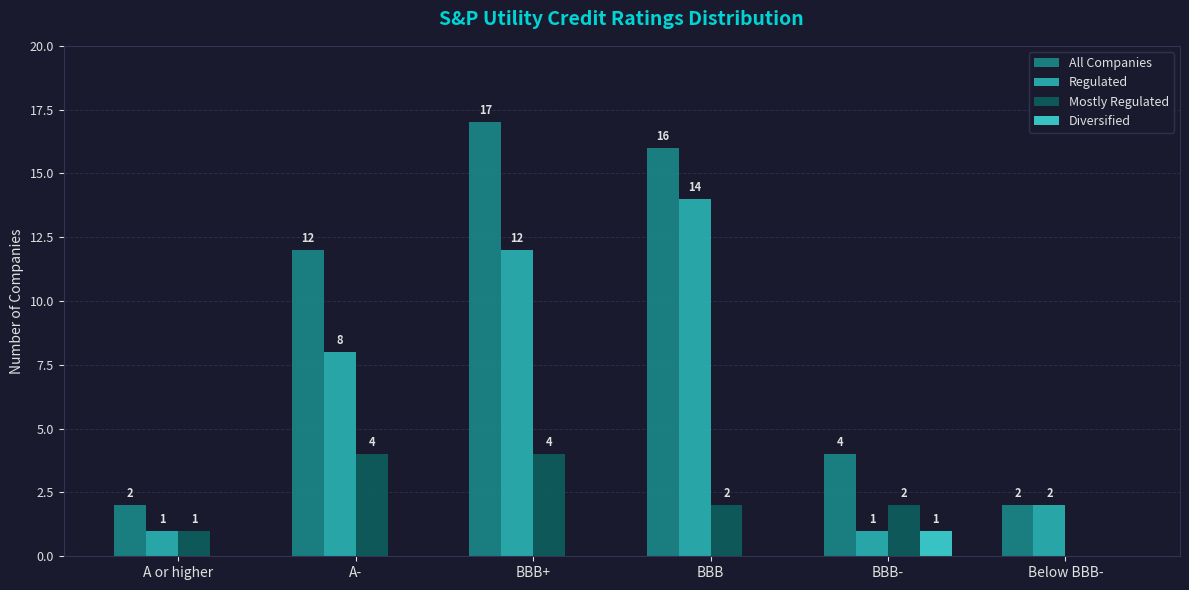

True or false: Regulated has a value of 1 at A or higher.

True